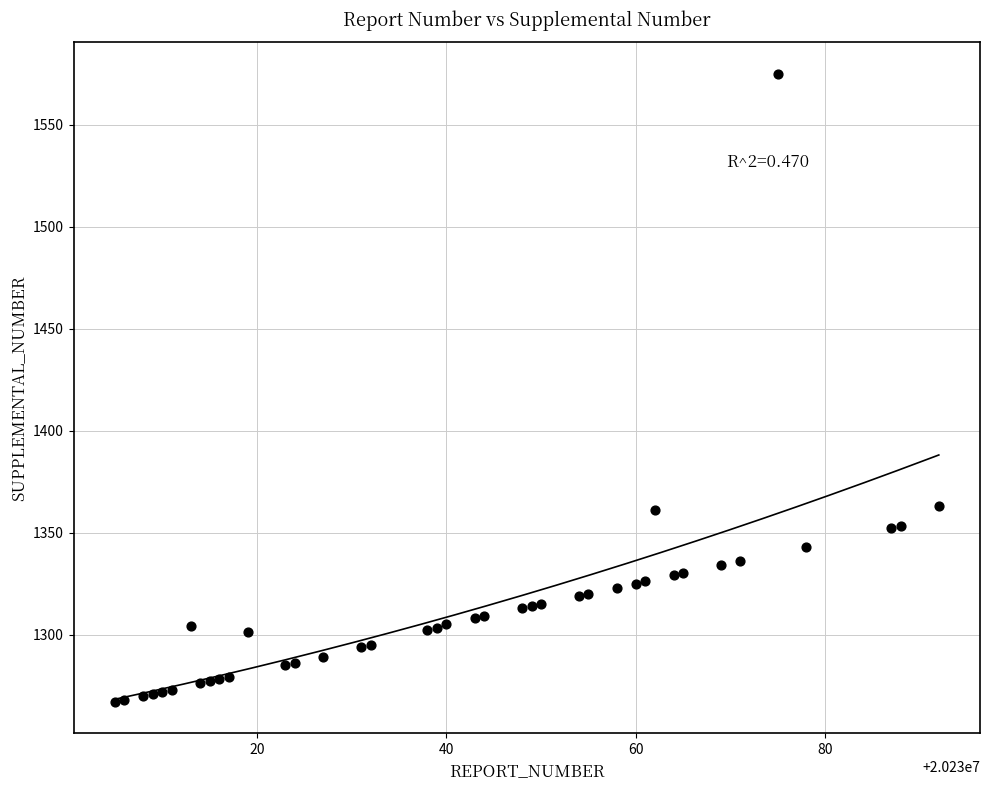

What is the range of Y values (max minus min)?

308